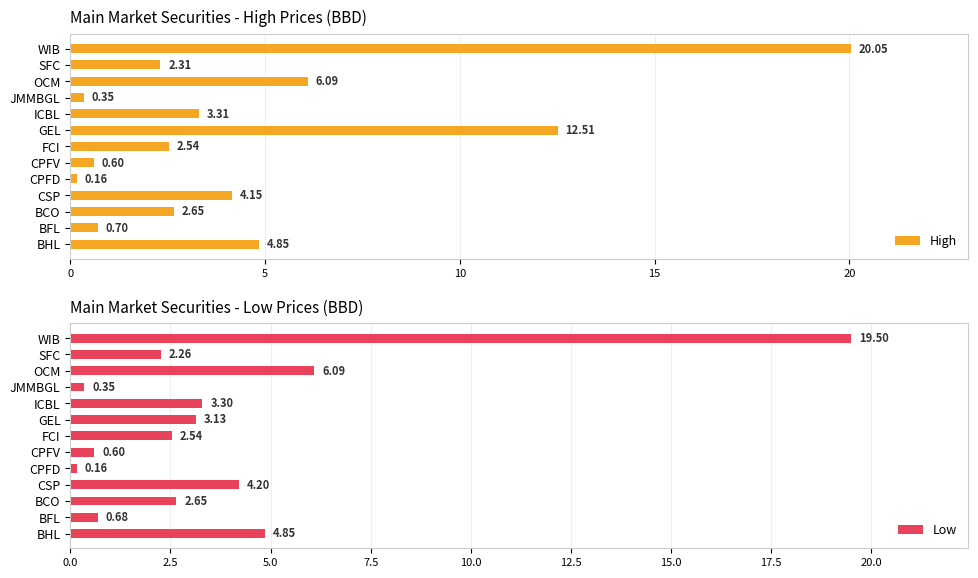

At which label does High reach its minimum?

CPFD